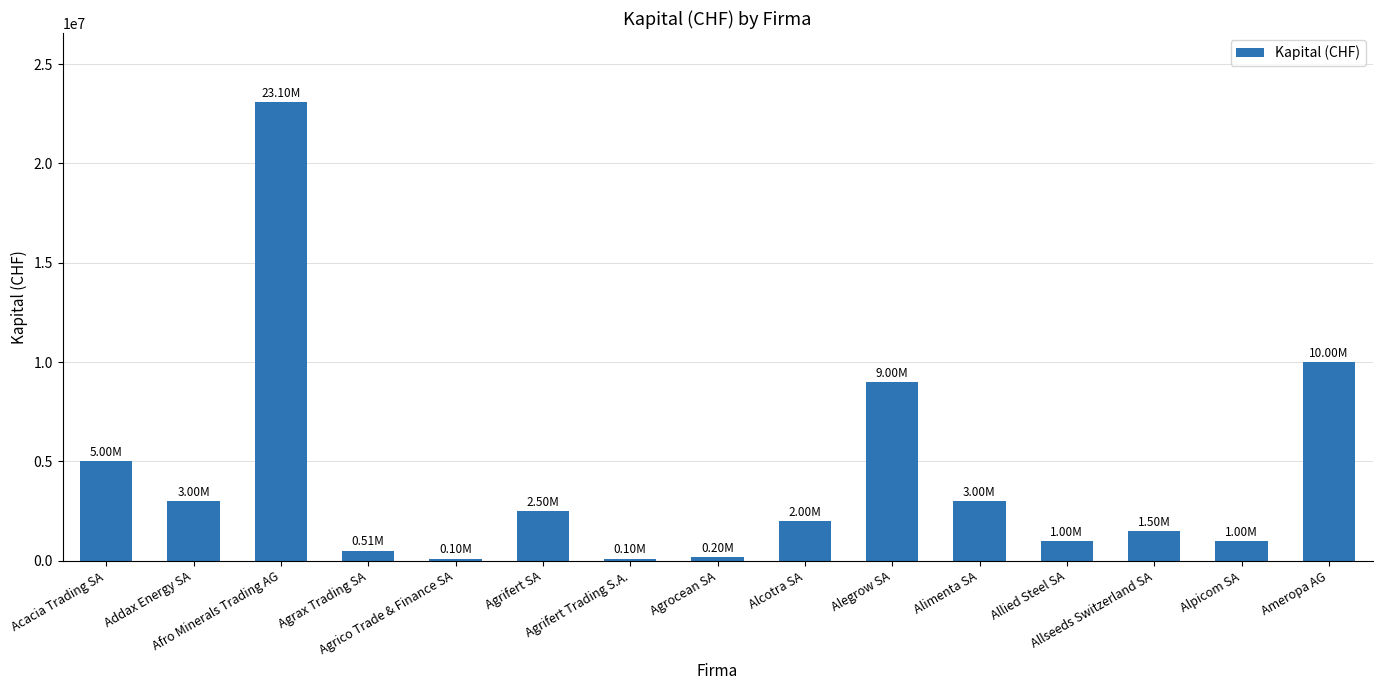

What is the greatest value displayed?

23100000